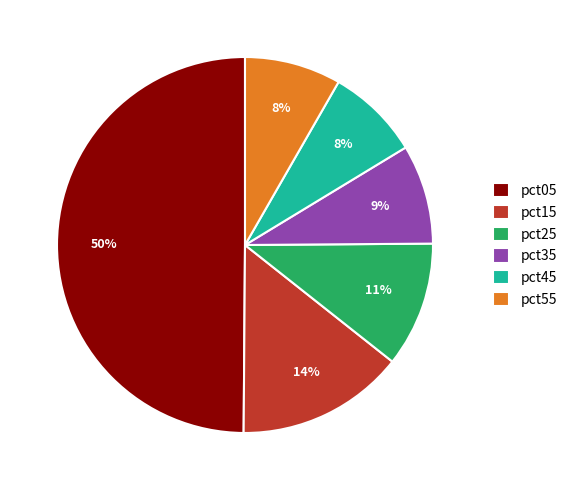

Combined, do pct05 and pct45 account for over 50%?

Yes